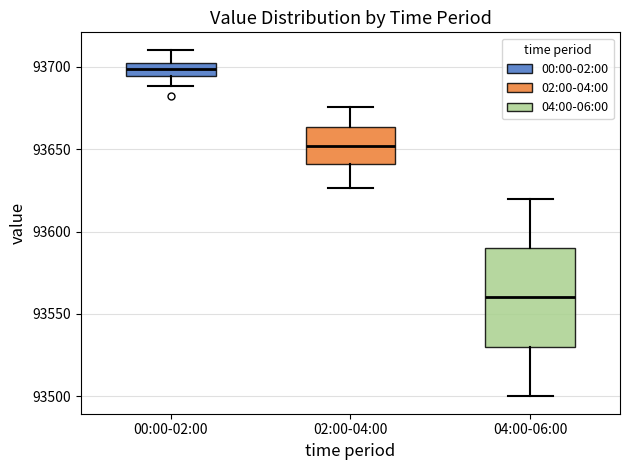

Where does the lower whisker of the box for 00:00-02:00 end on the y-axis? The values are not printed on the chart, so give them approximately, as read against the axis.

93690